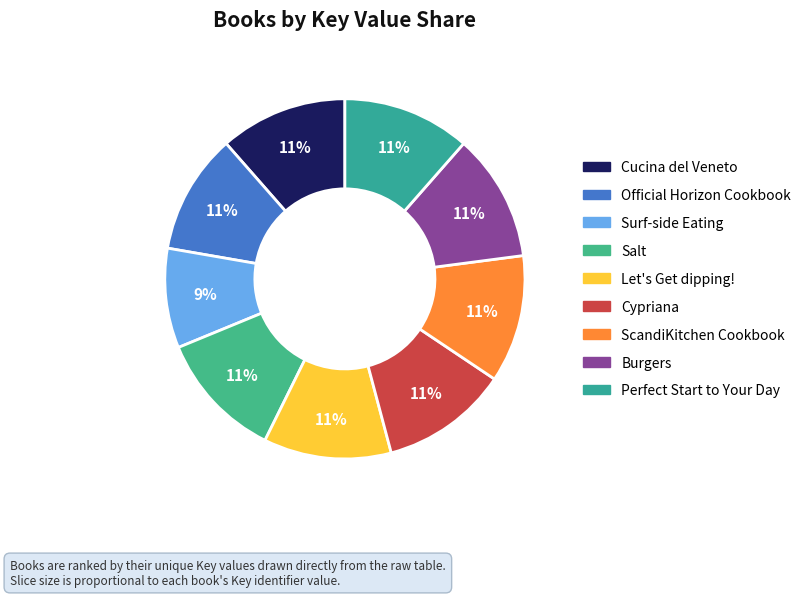

Which category has the smallest portion of the pie?

Surf-side Eating